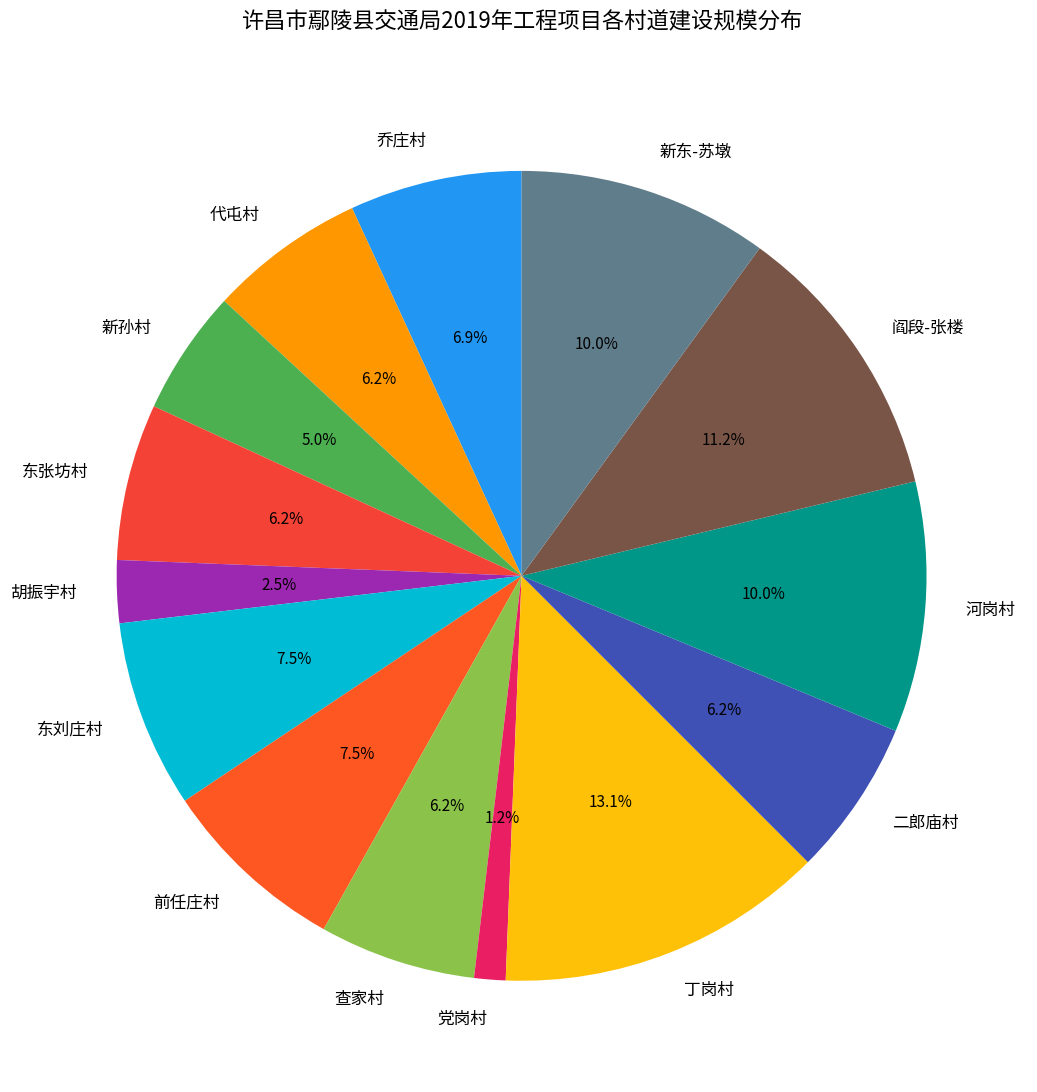

Between 乔庄村 and 阎段-张楼, which is larger?

阎段-张楼